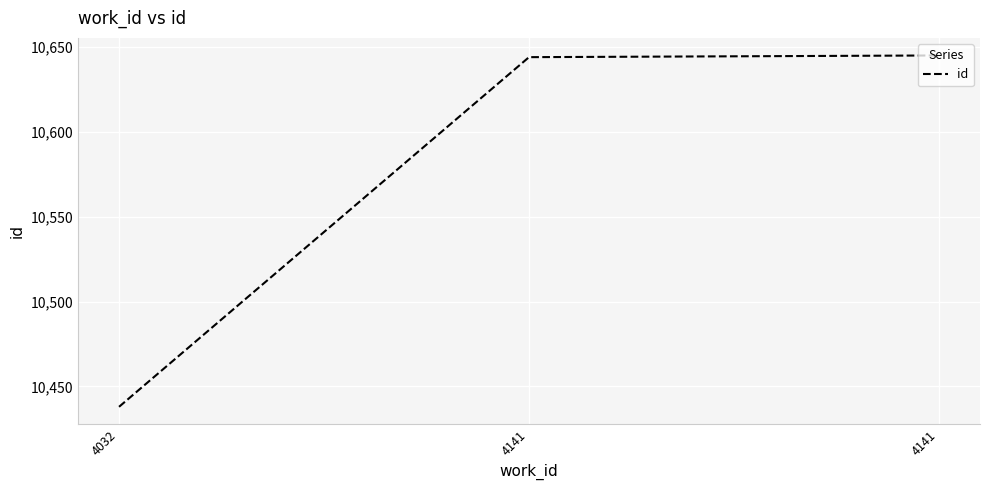

Reading right to left, extract all data points from this chart.

10645	10644	10438